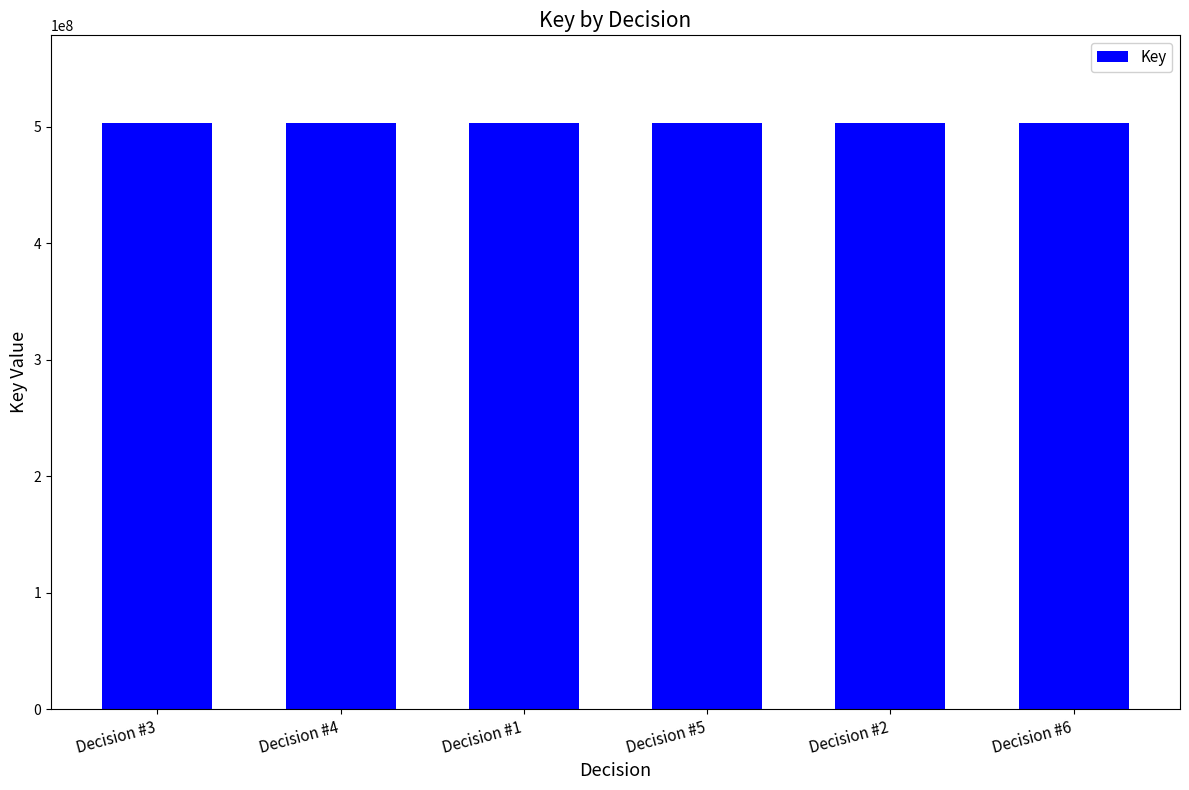

What is the value of the 1st bar from the left?

503078149